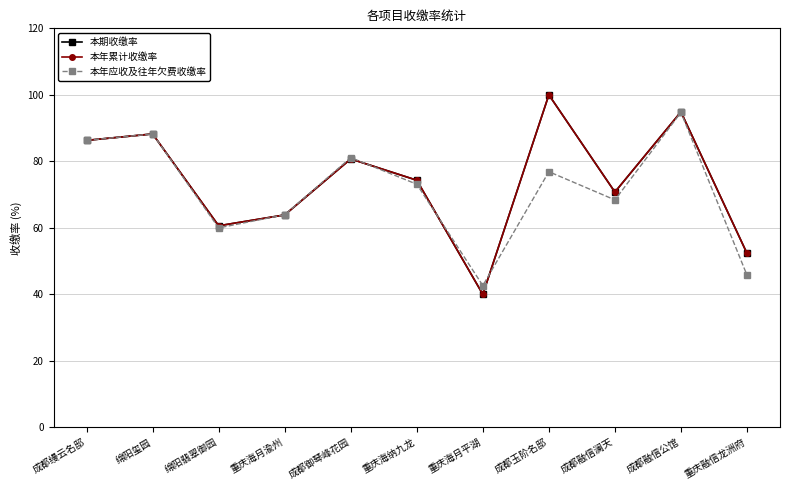

Does the chart have visible grid lines?

Yes